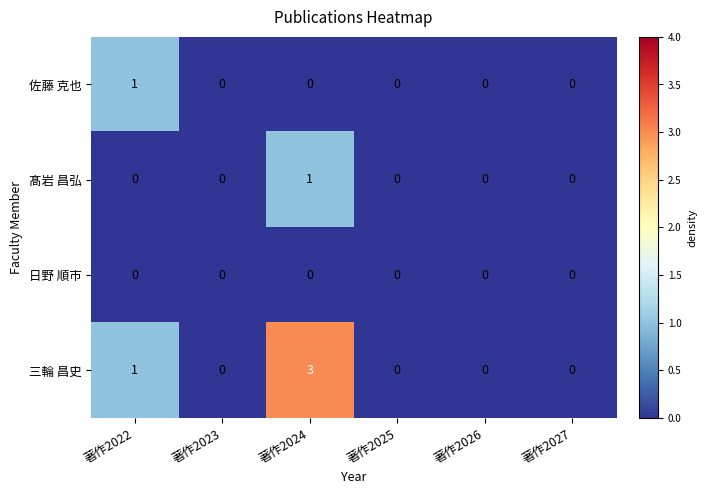

Between 著作2022 and 著作2024, which series saw the biggest shift?

三輪 昌史